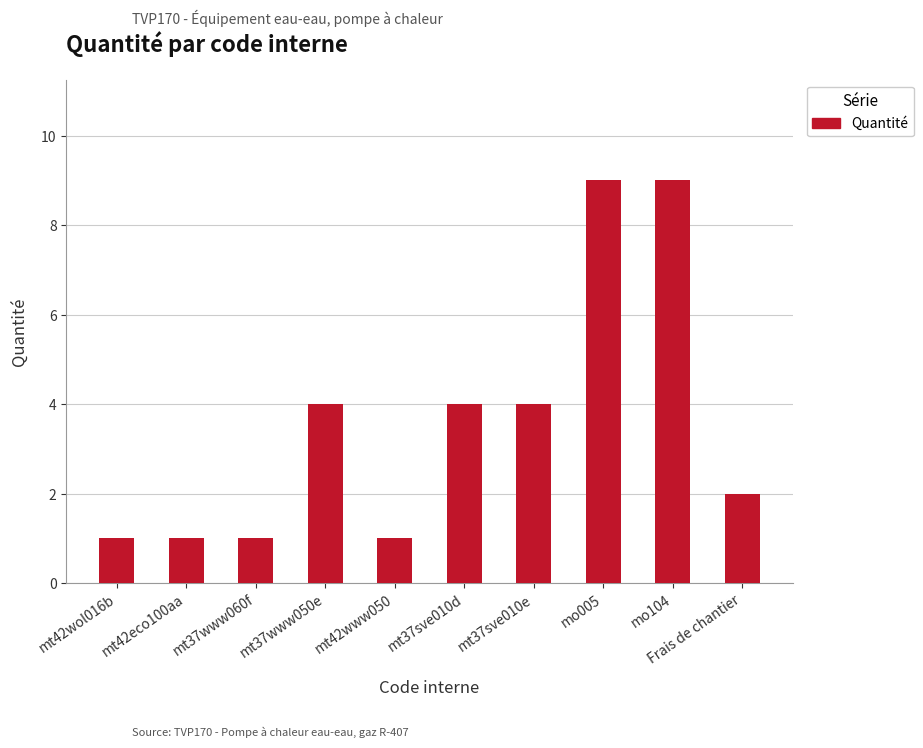

How many categories are shown in the chart?

10